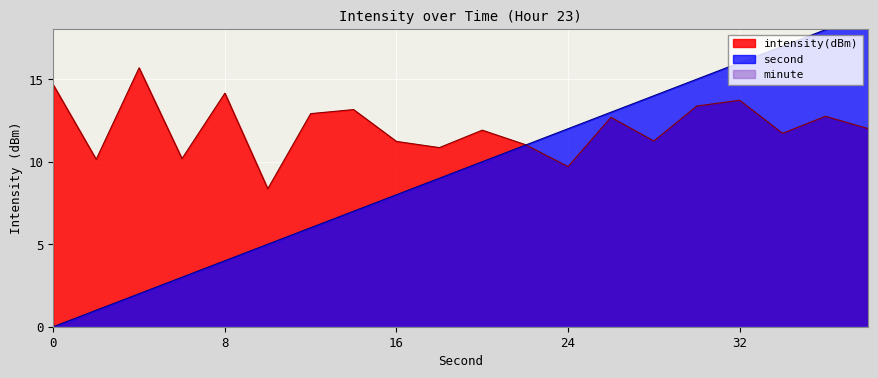

How many lines are shown in the chart?

2